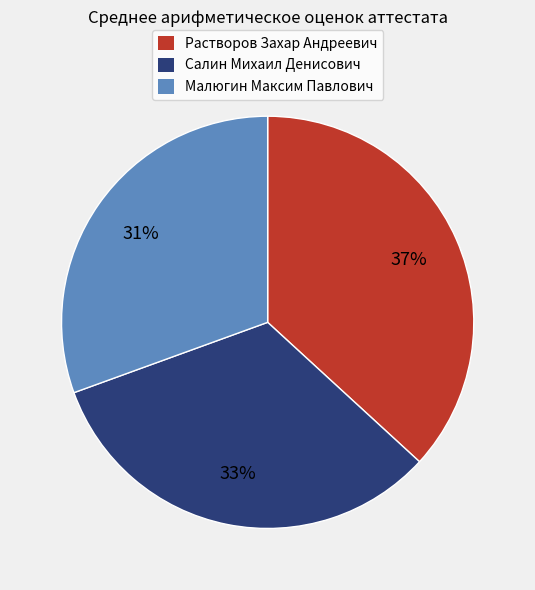

What is the largest slice in the pie chart?

Растворов Захар Андреевич